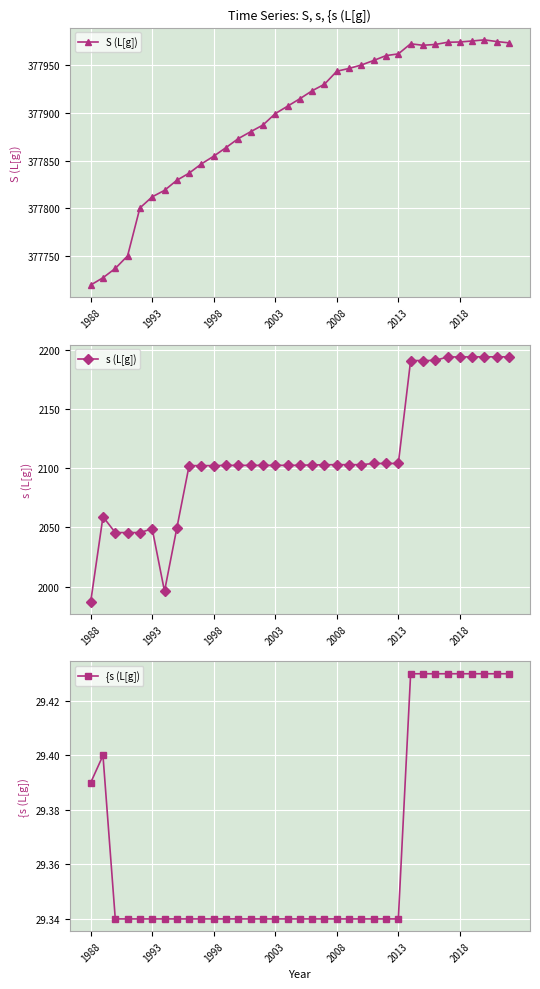

Which series changed the most between 7 and 34?

s (L[g])